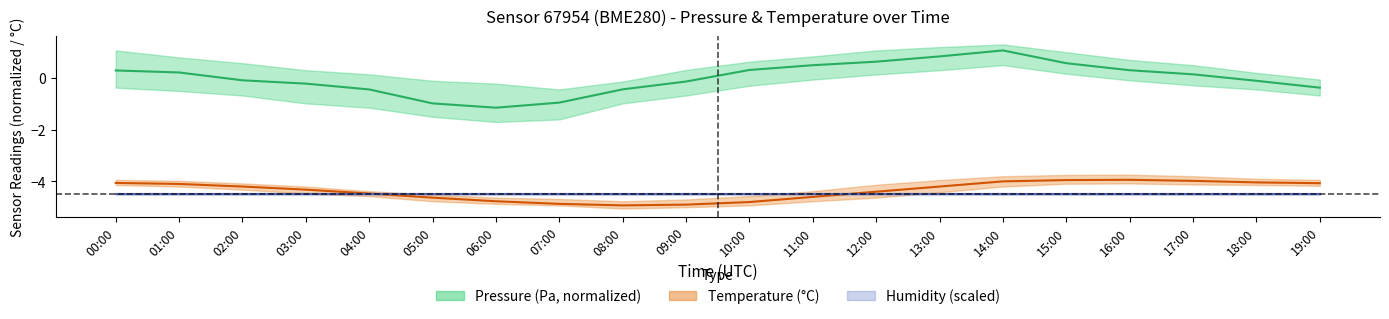

Does the chart display data point markers on the line(s)?

No